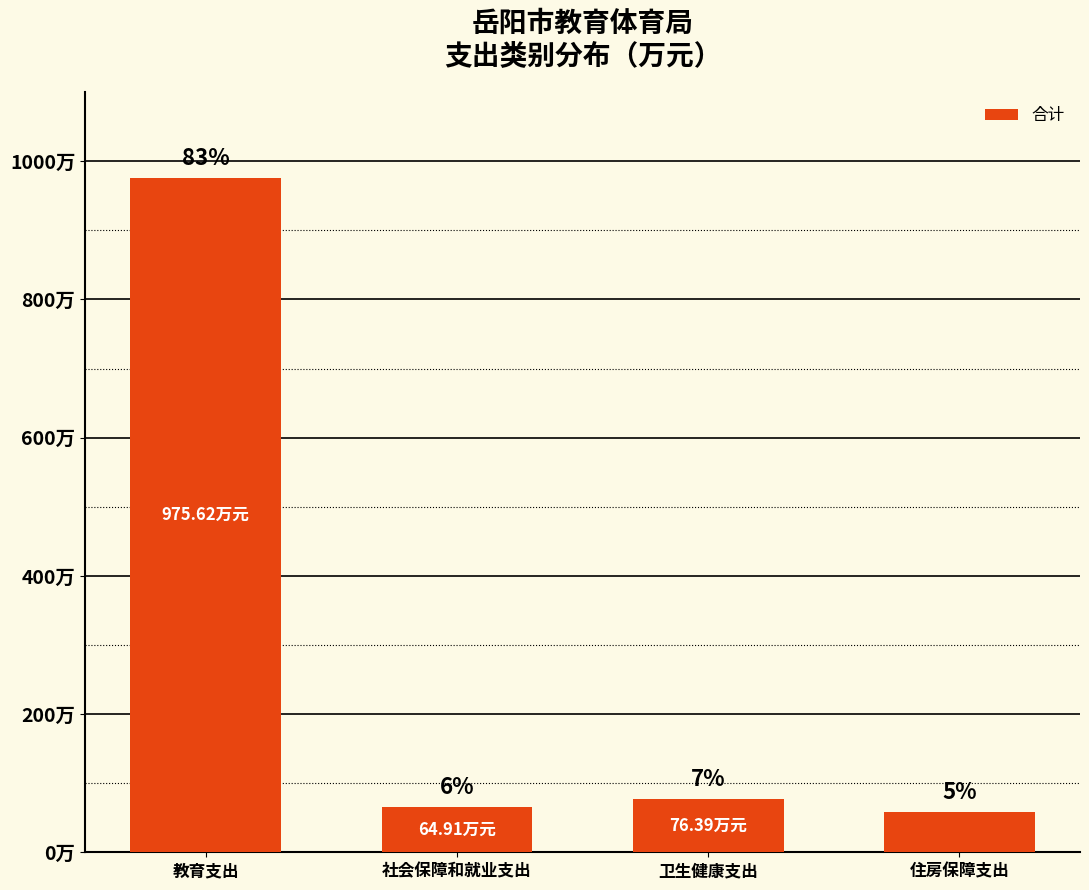

What is the difference between the values at 卫生健康支出 and 教育支出?

899.2